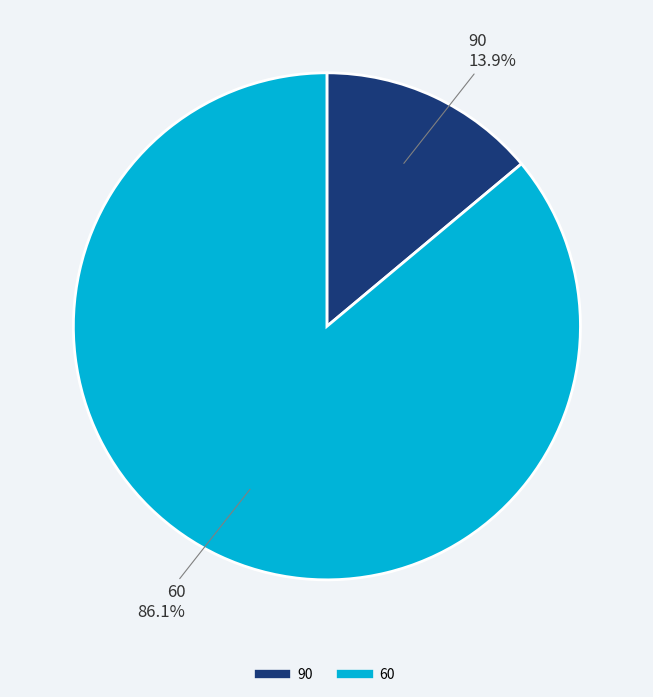

Approximately how many times larger is the value at 60 compared to 90?

6.2